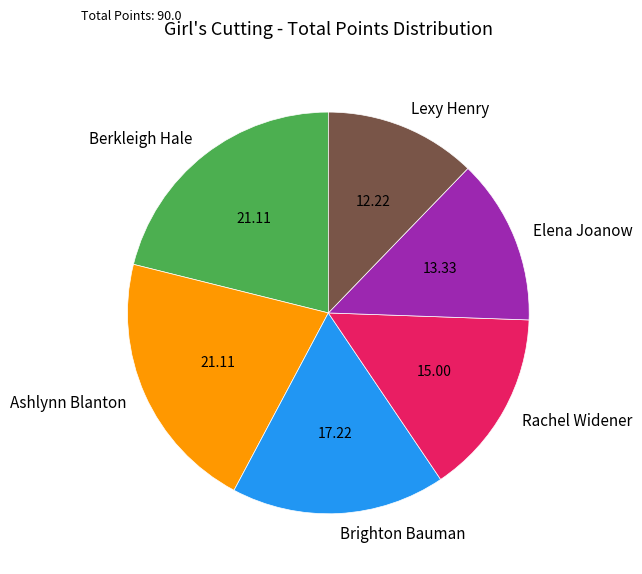

What is the smallest slice in the pie chart?

Lexy Henry